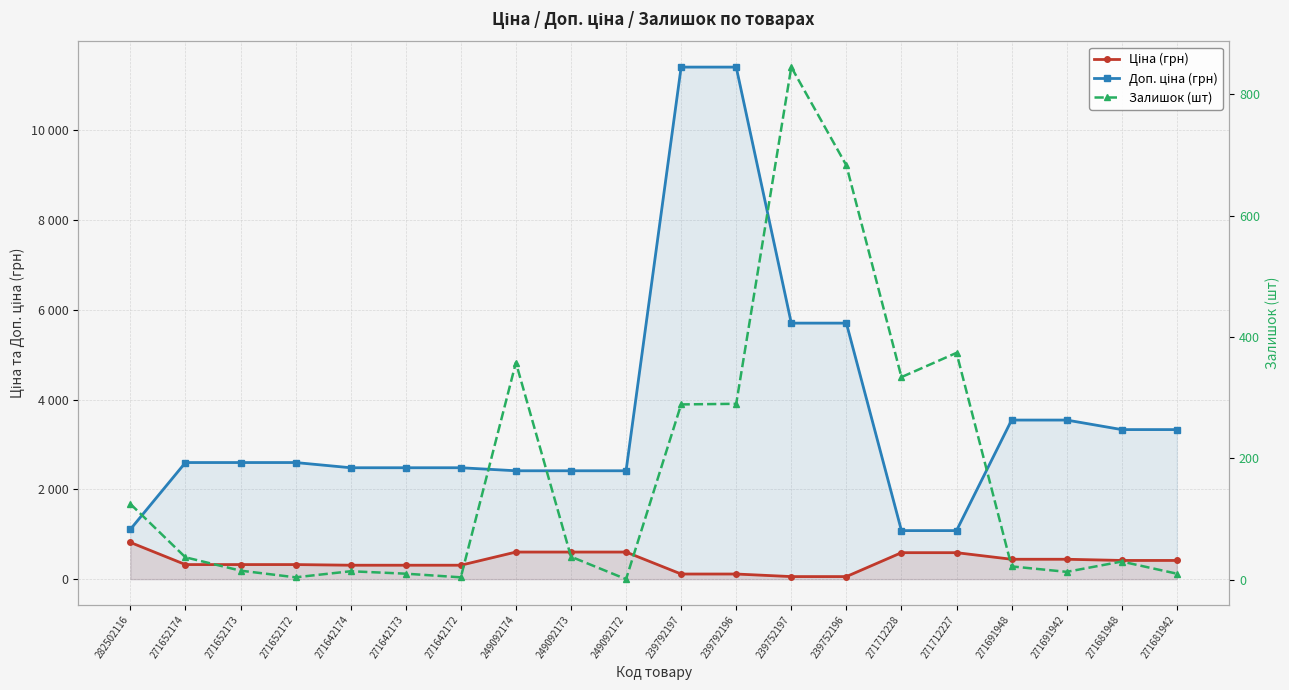

What is the difference between the Залишок (шт) values at 239792196 and 271712228?

44.0